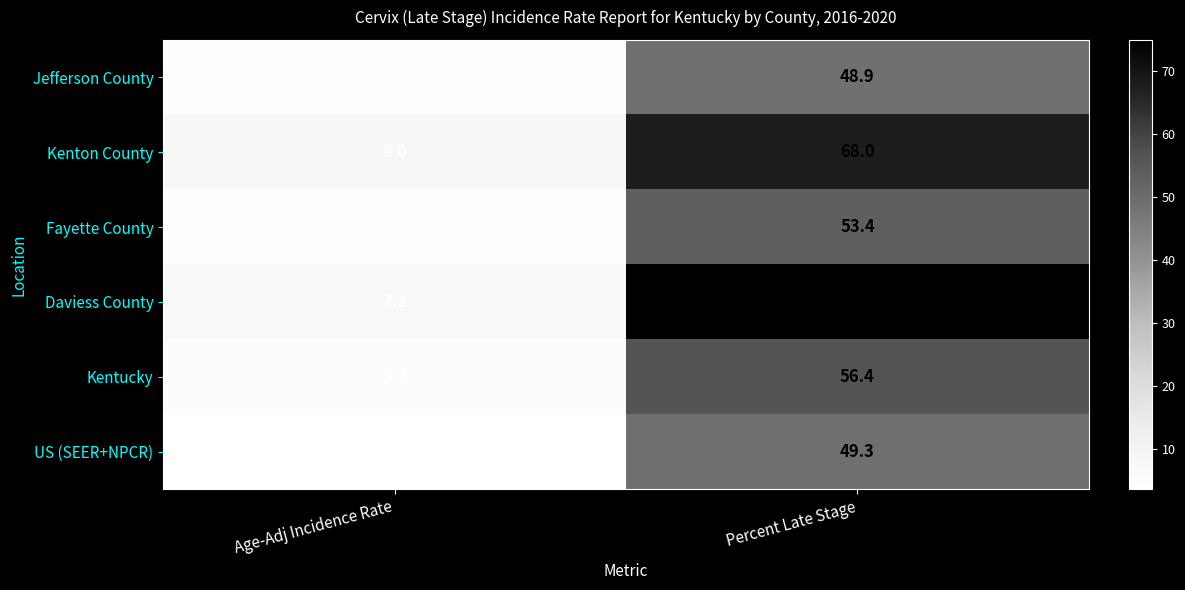

What is the sum of the Kenton County values at Age-Adj Incidence Rate and Percent Late Stage?

76.0